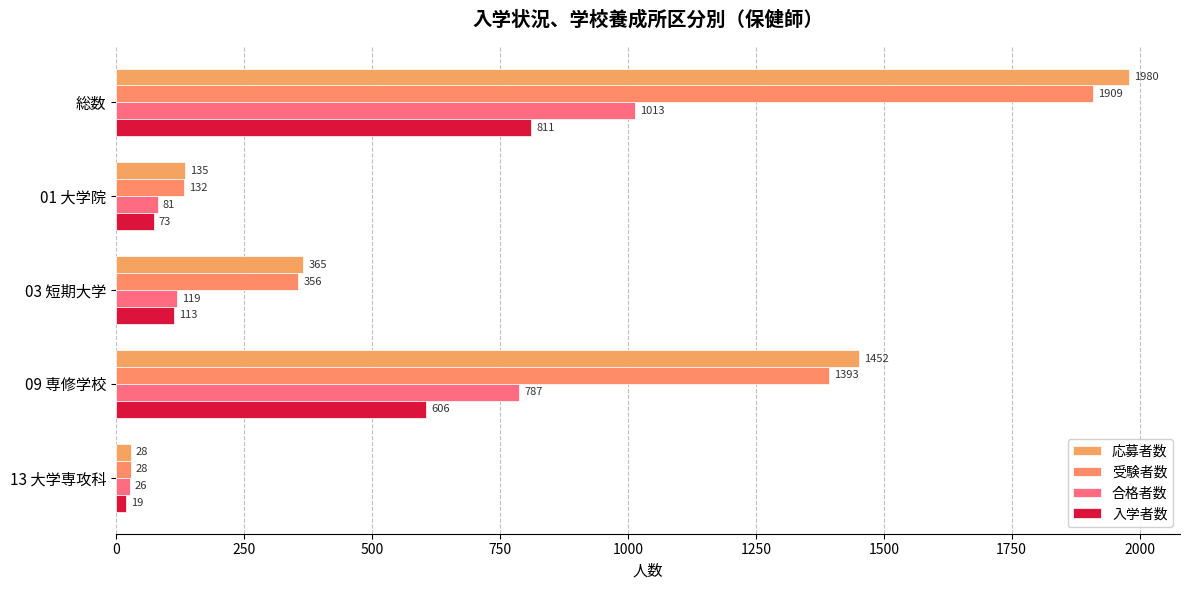

What is the difference between the maximum and minimum values in the 受験者数 series?

1881